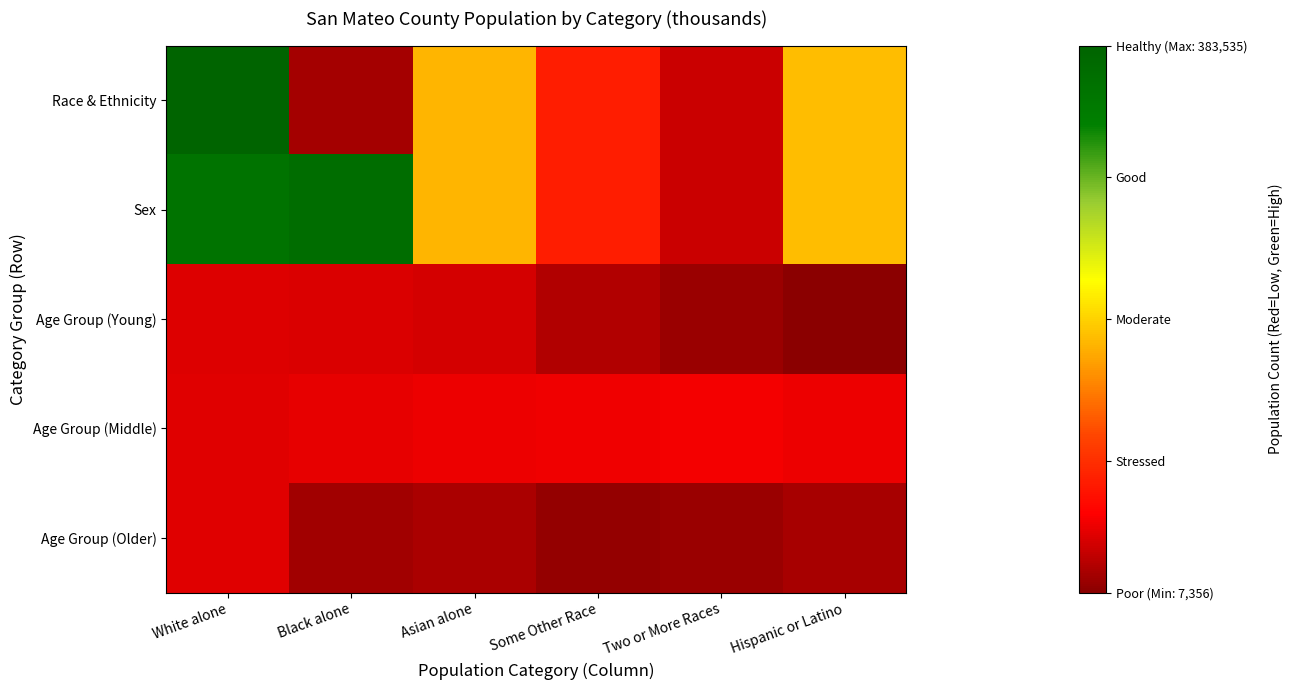

Which has a higher value, White alone or Two or More Races?

White alone